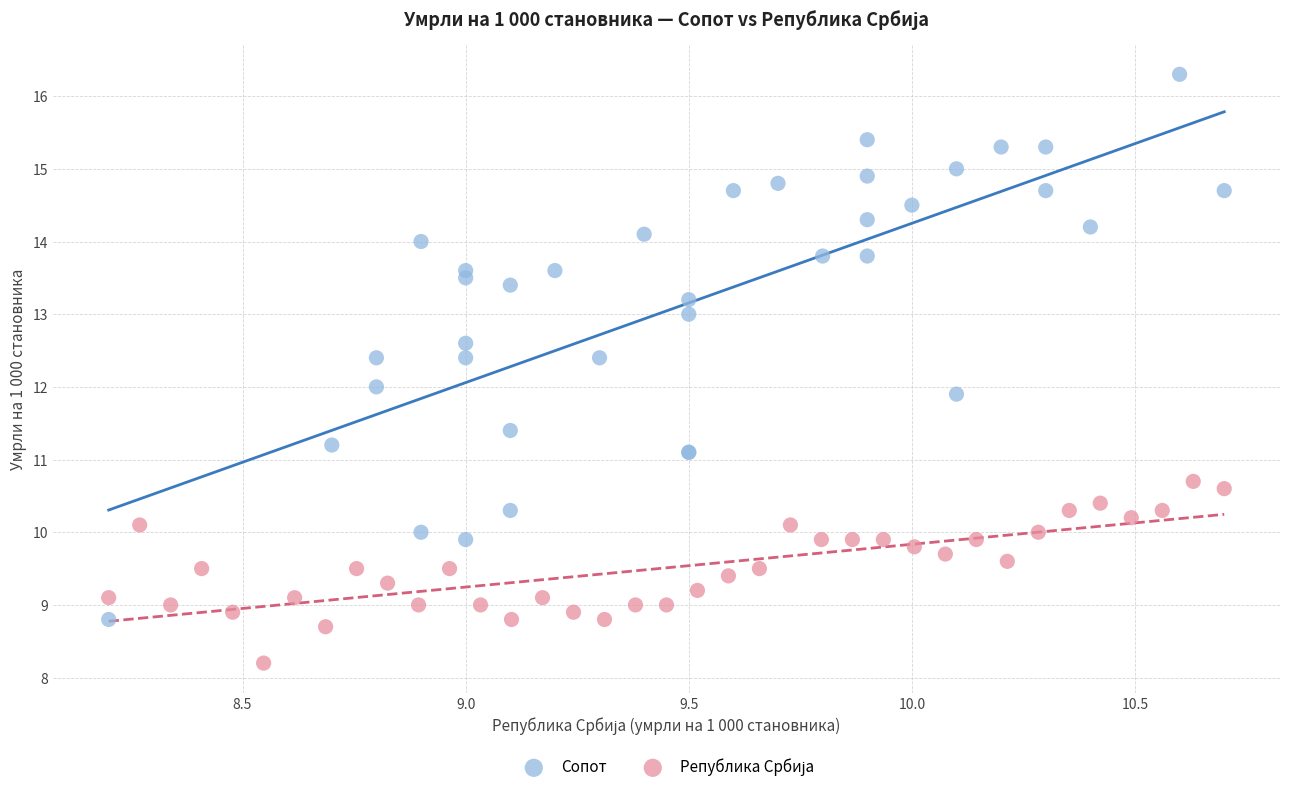

Which series contains the highest Y value?

Сопот